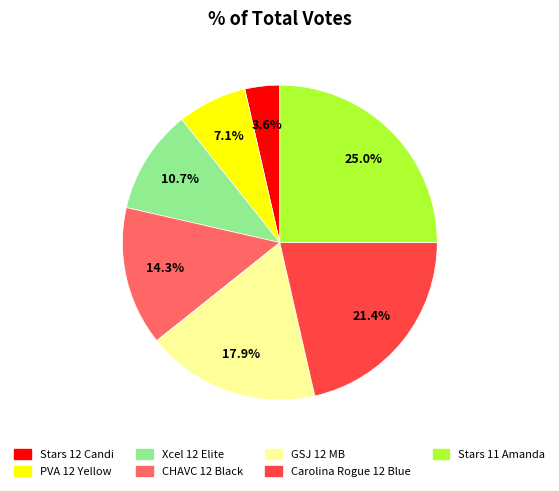

The PVA 12 Yellow slice represents 17% of the pie. True or false?

False